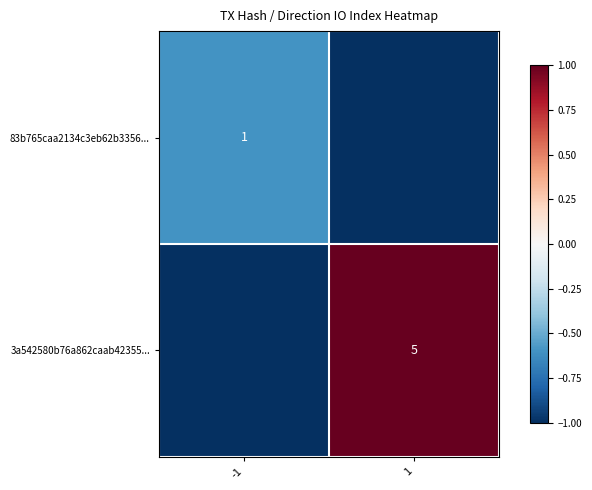

Is it true that 83b765caa2134c3eb62b3356... equals 1 at -1?

True